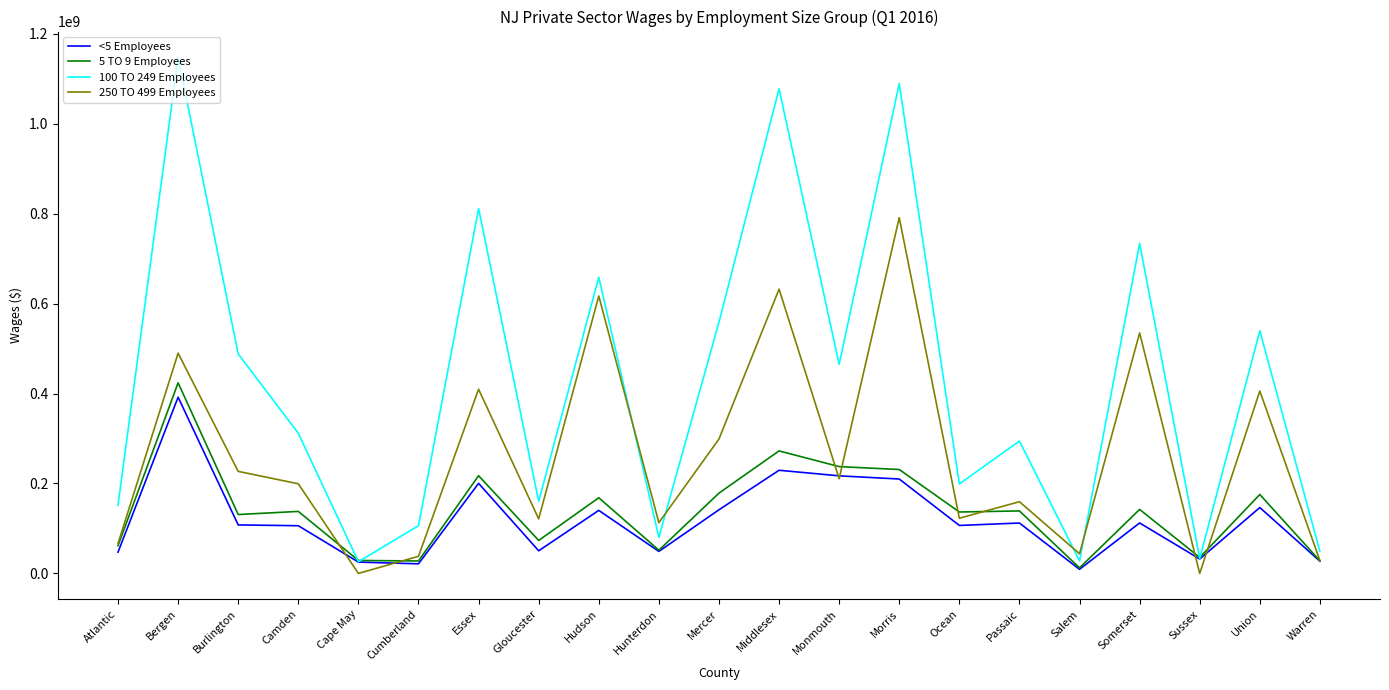

Which category has the highest value across all series?

Bergen